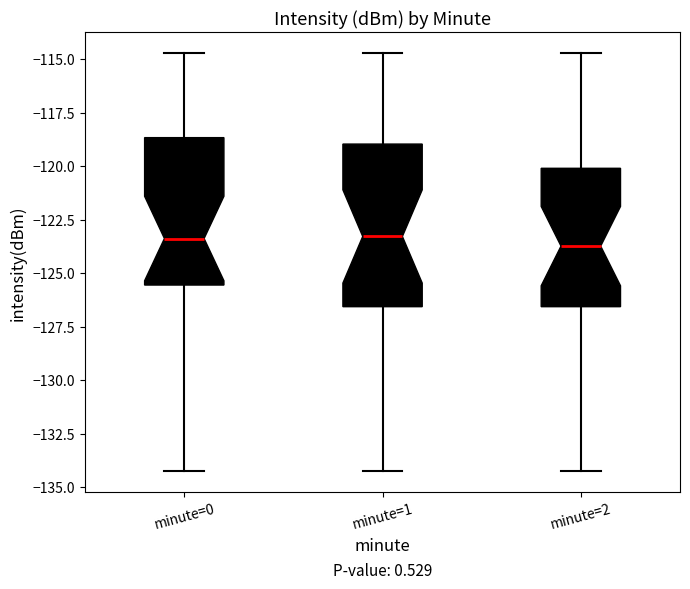

Which box is the tallest, from its lower edge to its upper edge?

minute=1